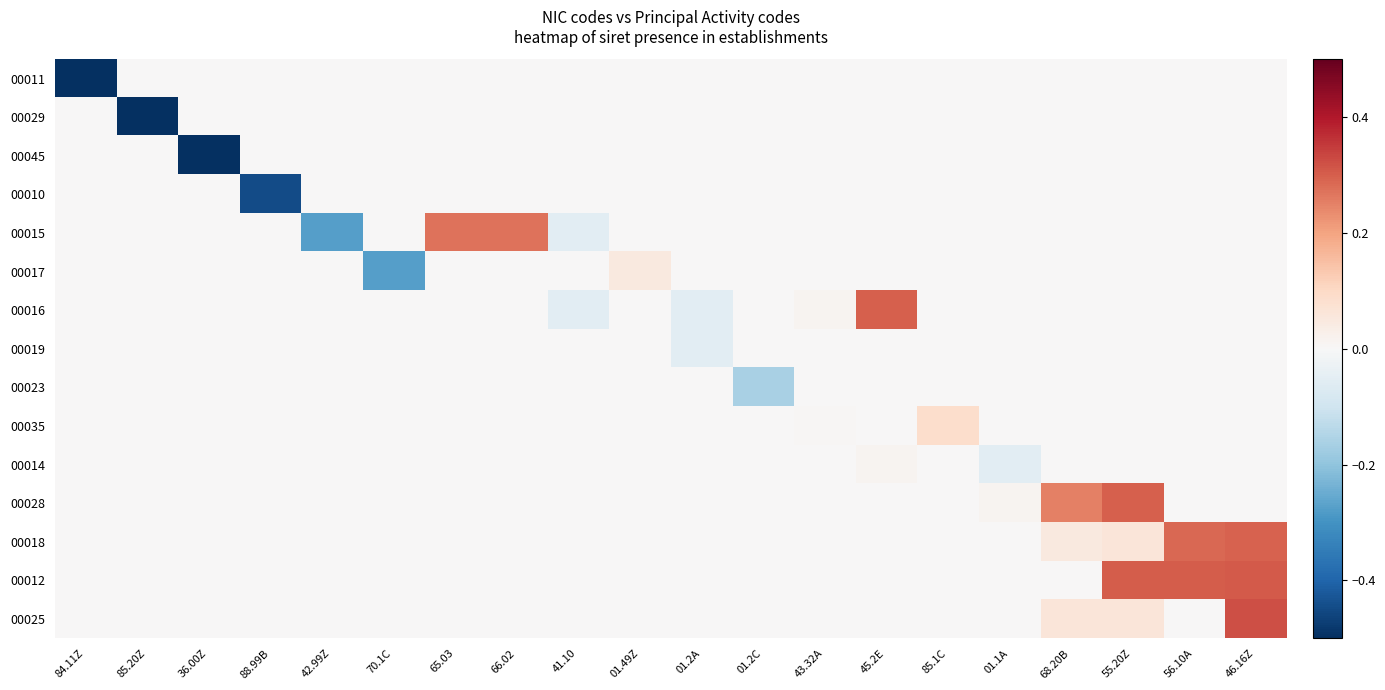

How many categories are shown in the chart?

20